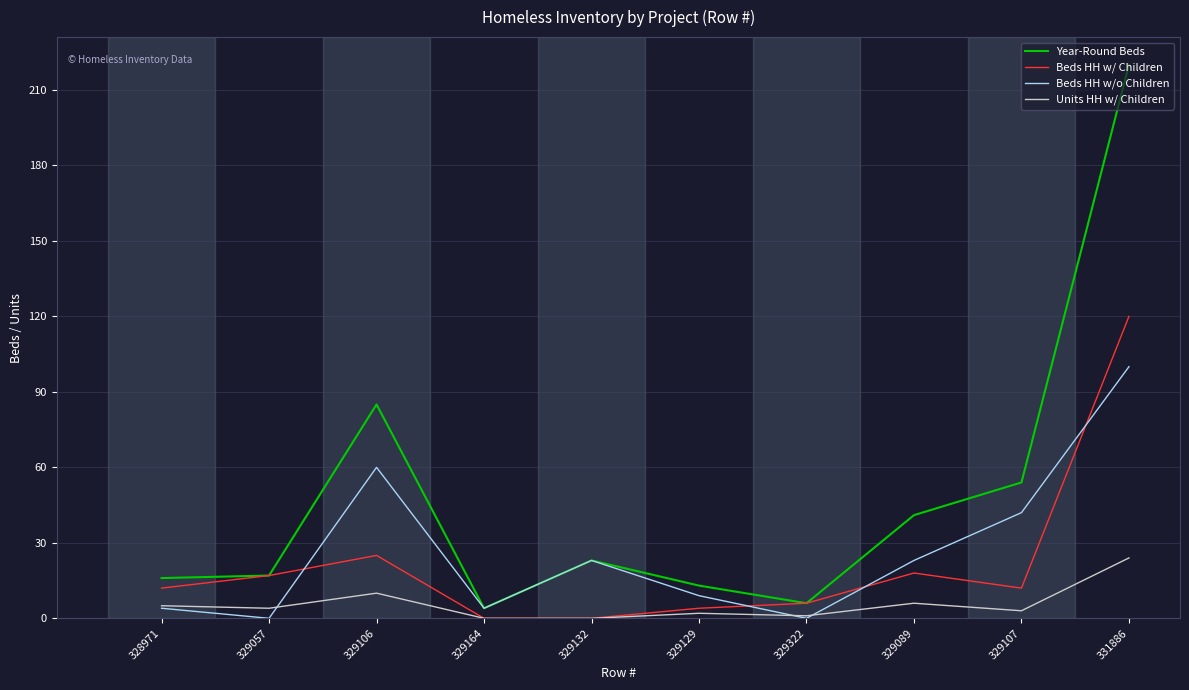

What is the total value across all series at 329057?

38